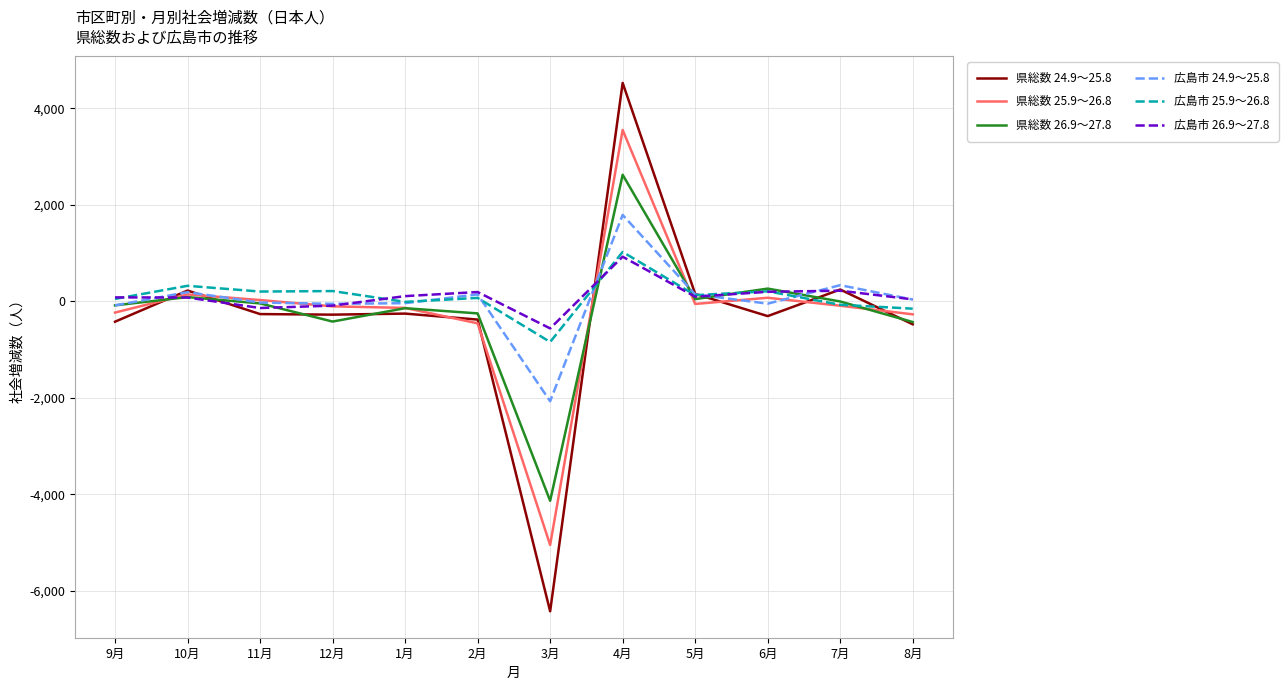

At which category is the sum across all series the highest?

4月